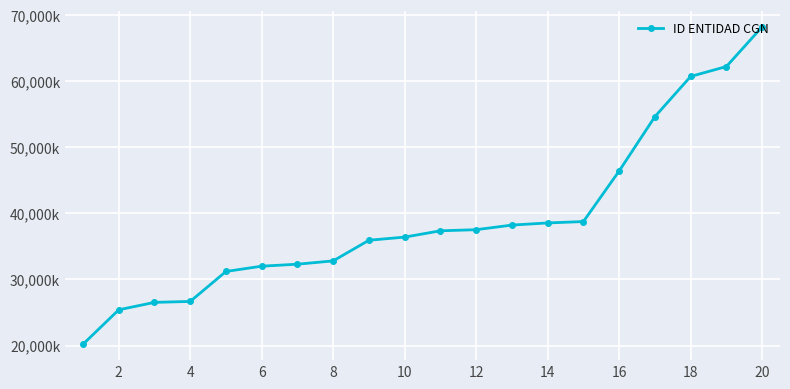

Reading left to right, transcribe all the data shown in this chart.

20188000	25400000	26525000	26668000	31200000	32000000	32300000	32800000	35923000	36400000	37352000	37519000	38218000	38541000	38750000	46400000	54617000	60700000	62200000	68200000